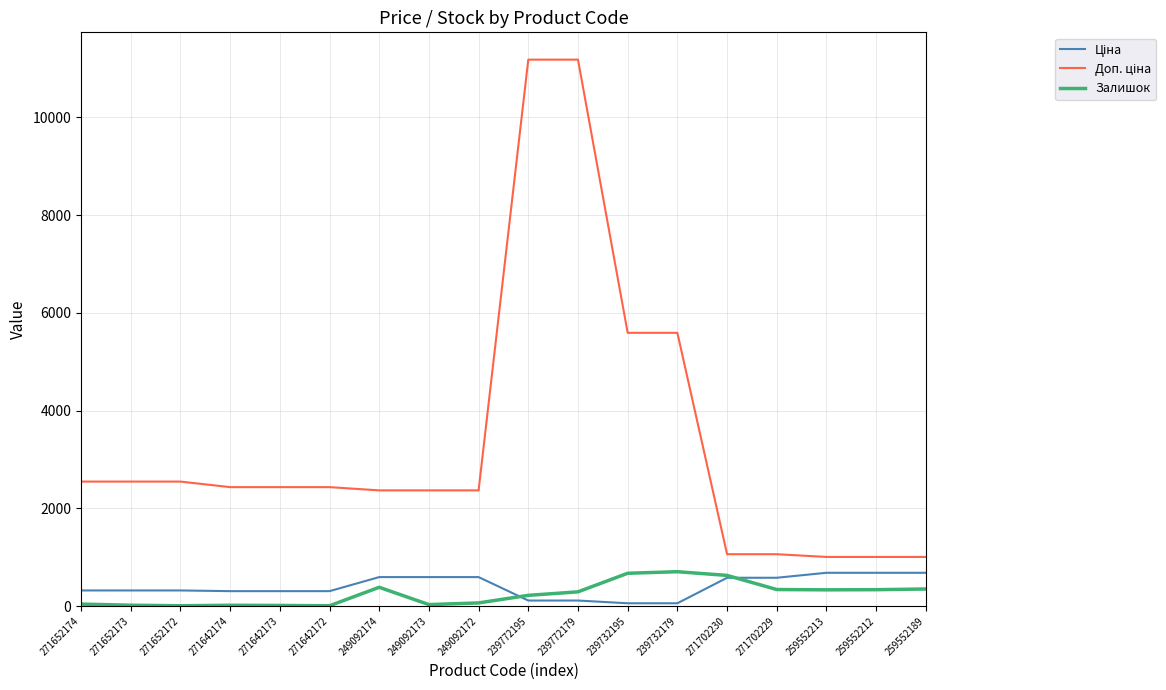

At how many categories does at least one series exceed 7079?

2